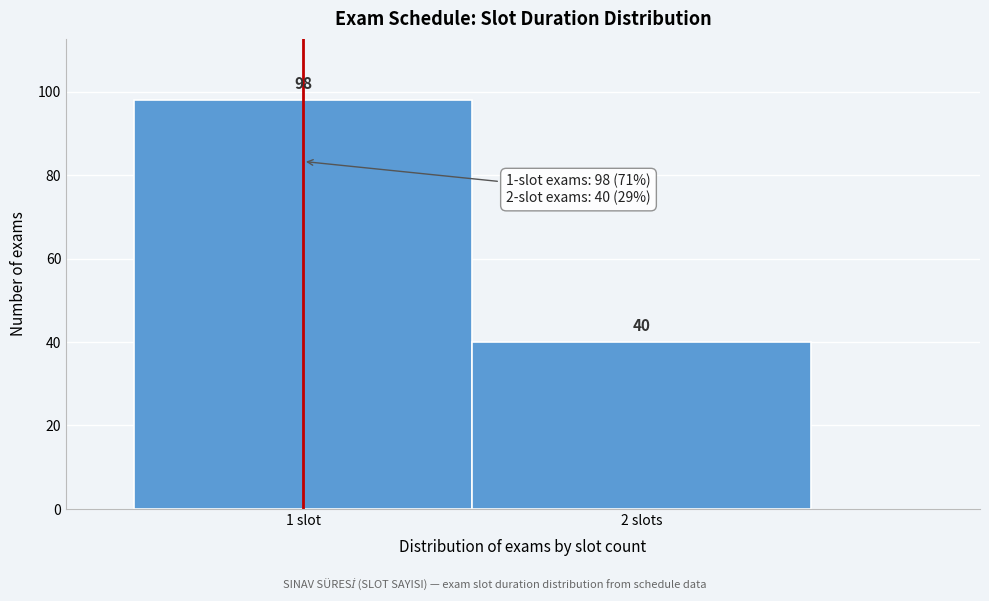

Reading left to right, list all the values displayed in this chart.

98	40